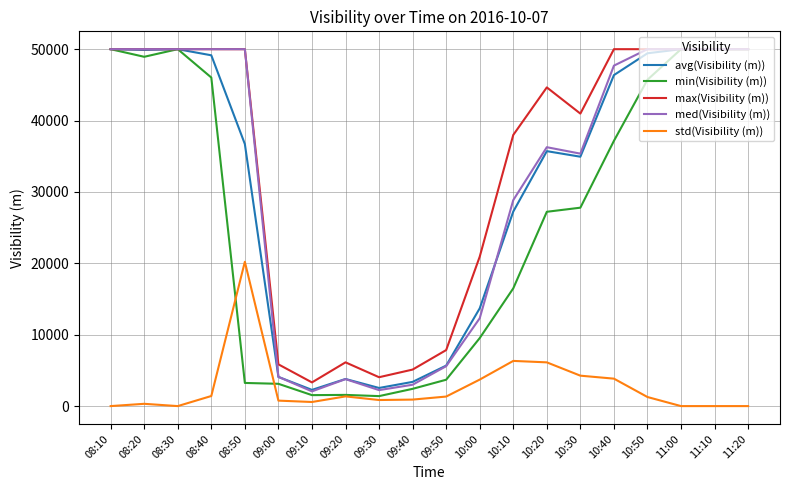

What is the greatest value displayed?

50000